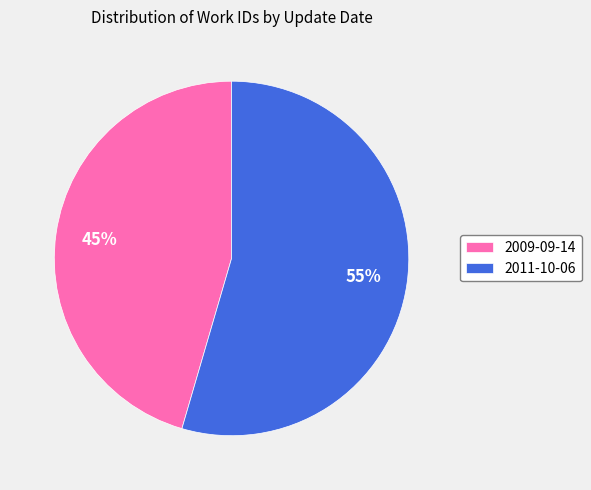

The 2009-09-14 slice represents 57% of the pie. True or false?

False